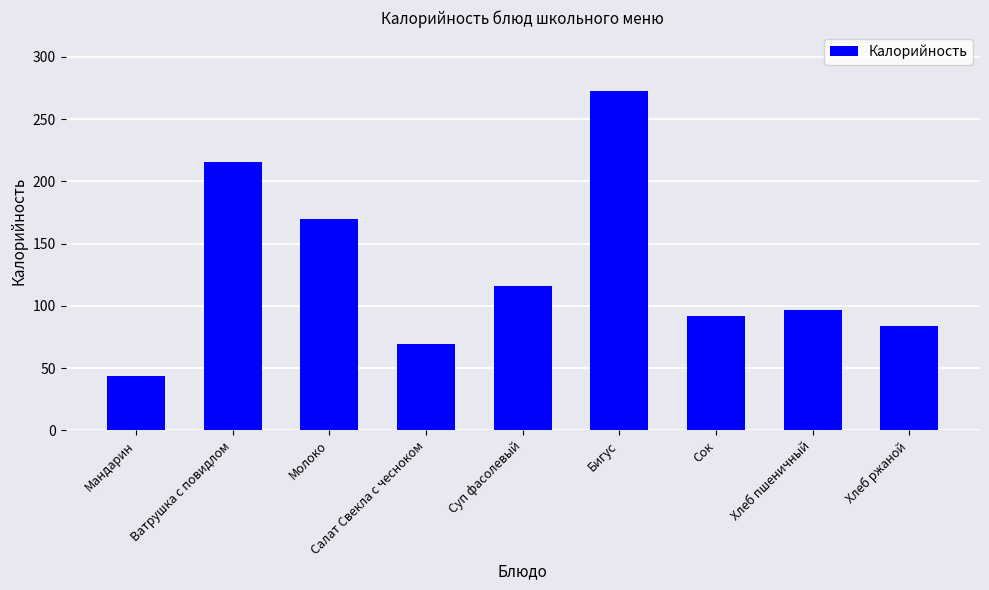

What is the label of the 8th bar from the right?

Ватрушка с повидлом